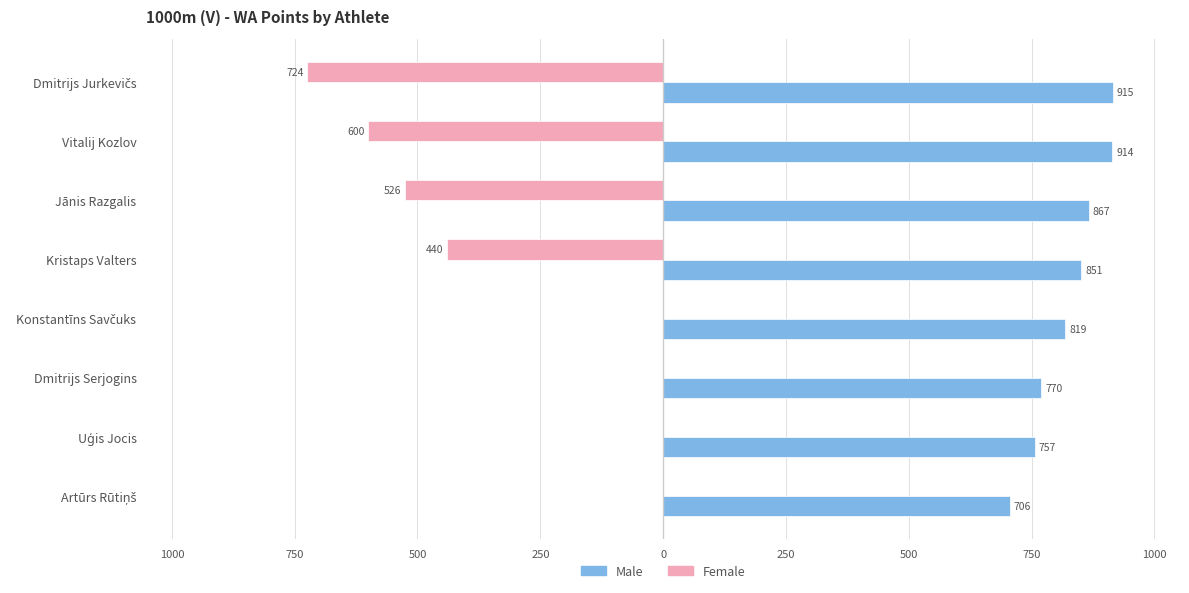

What are all the series names shown in the legend?

Male, Female